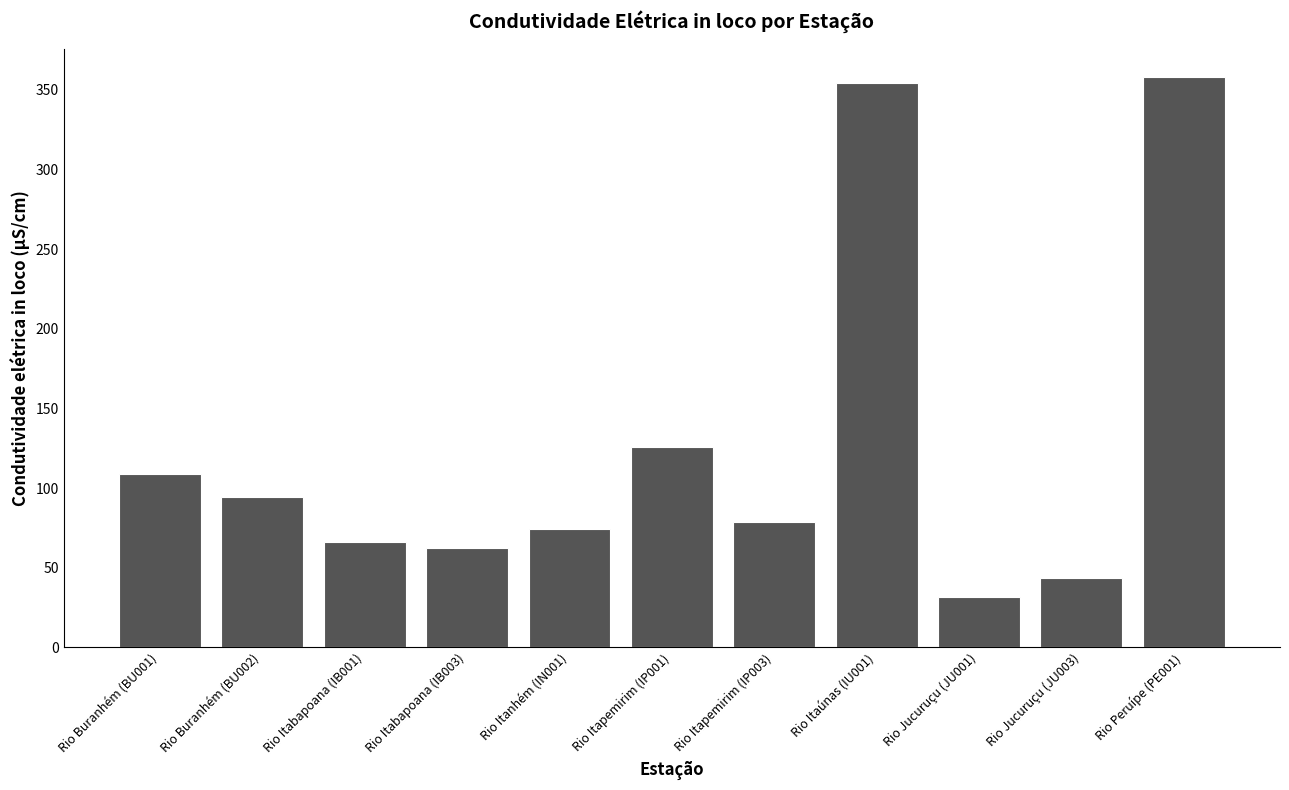

What is the smallest value displayed?

31.8